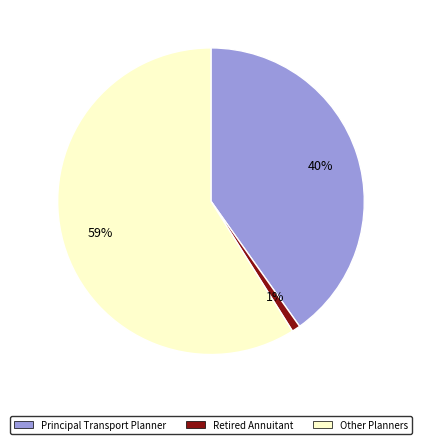

Rank the categories by value from highest to lowest.

Other Planners, Principal Transport Planner, Retired Annuitant